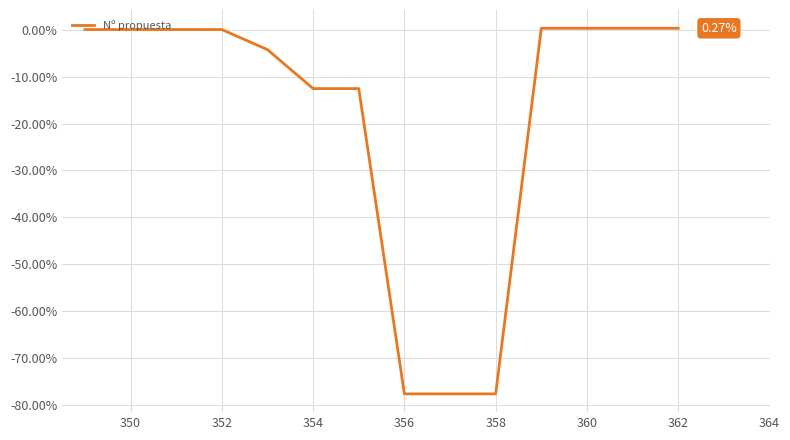

What is the difference between the maximum and minimum values?

77.8